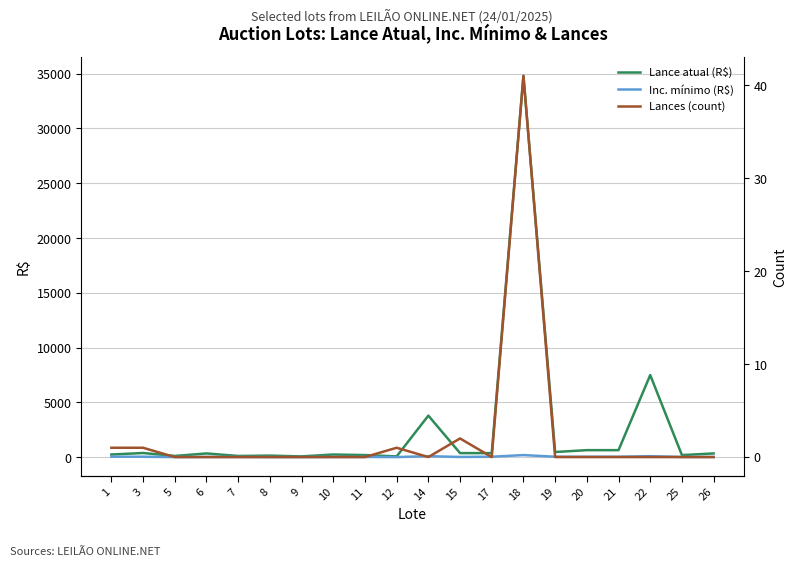

What is the average value of the Inc. mínimo (R$) series?

50